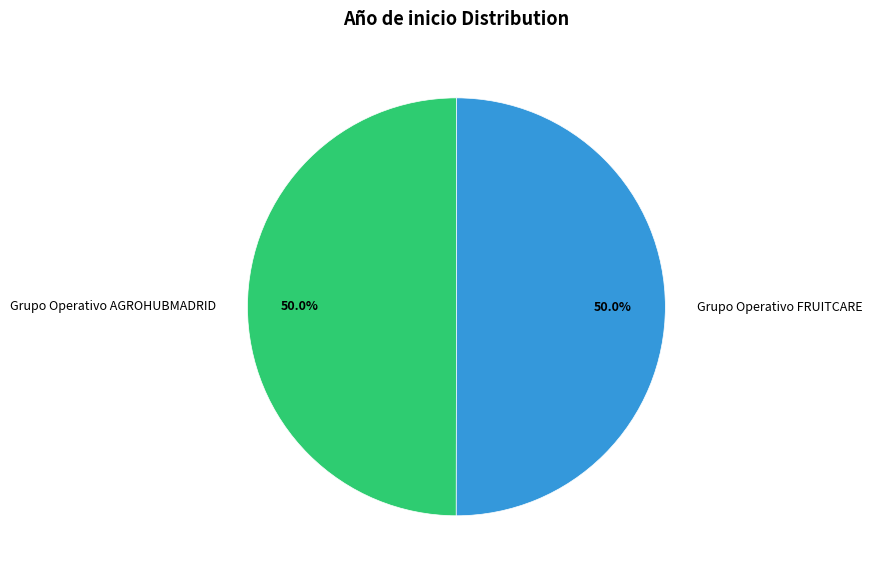

What is the ratio of the value at Grupo Operativo AGROHUBMADRID to the value at Grupo Operativo FRUITCARE?

1.0